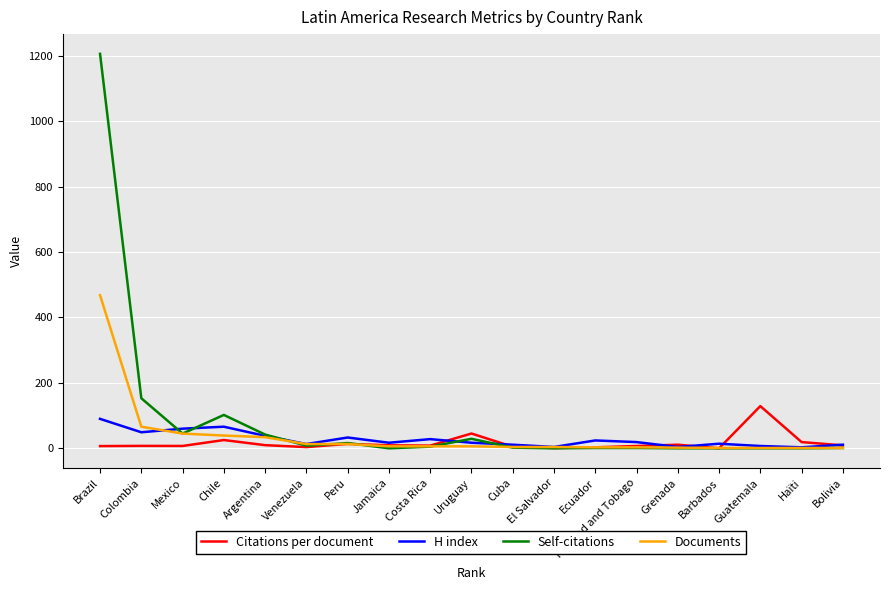

What is the maximum value for Citations per document?

129.0